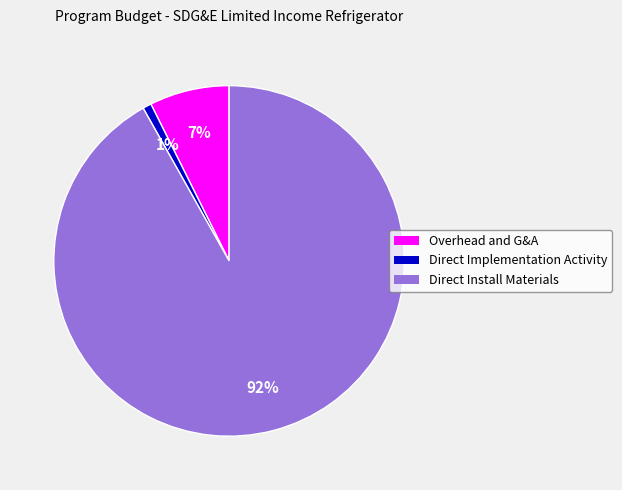

To the nearest percent, what is the difference between the Direct Install Materials and Direct Implementation Activity slice percentages?

91%